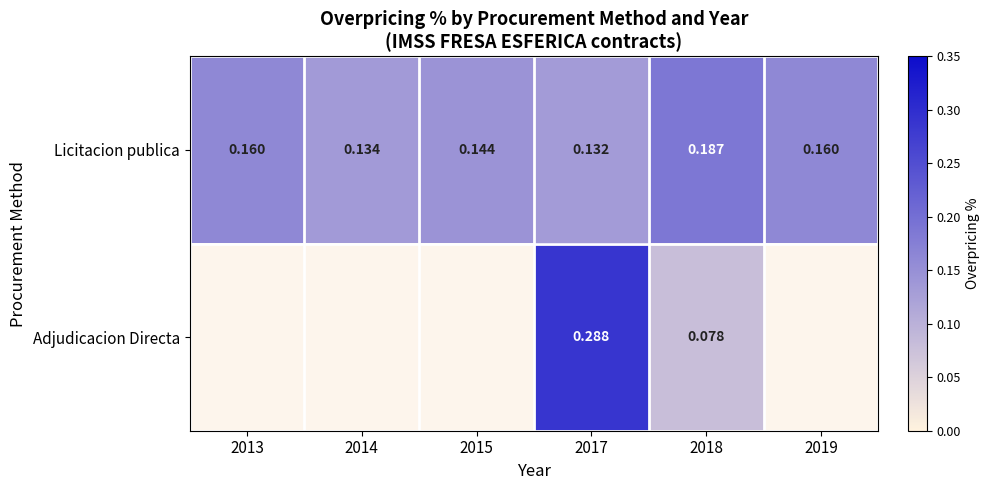

What is the difference between the maximum and second lowest values in the Licitacion publica series?

0.1